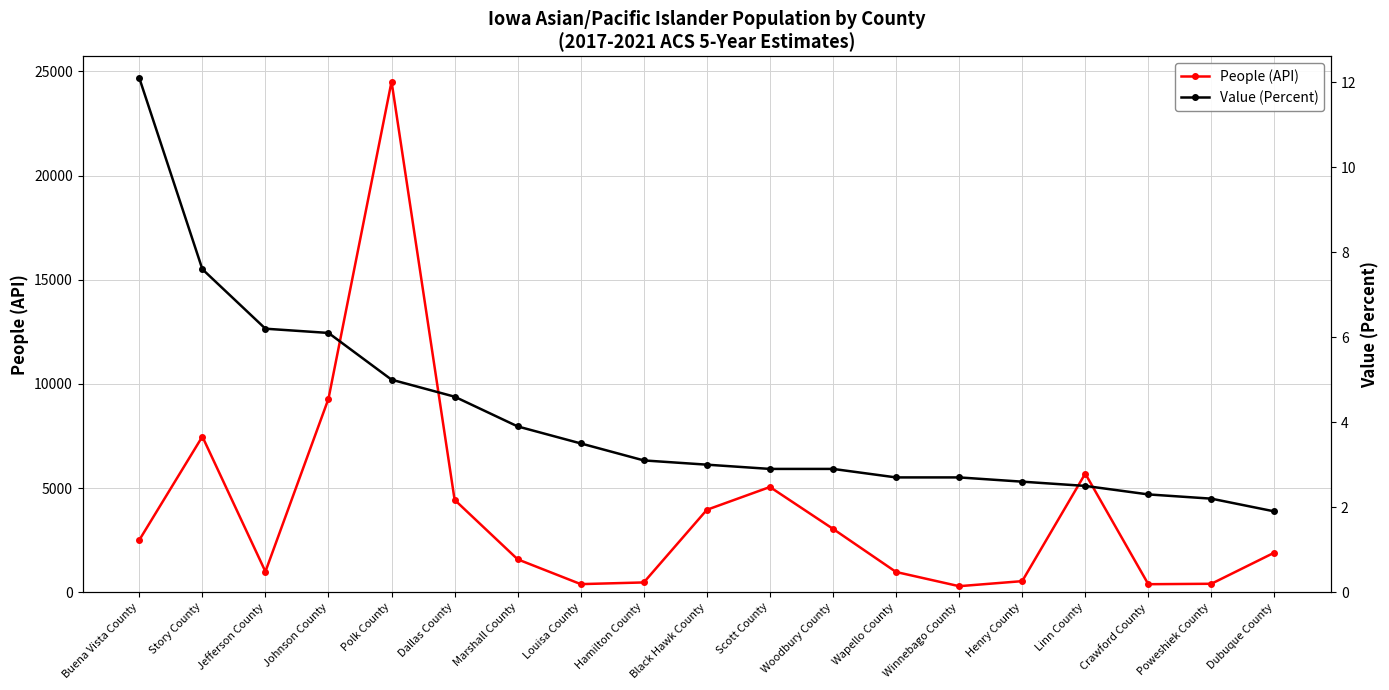

What is the highest value of the Value (Percent) series?

12.1